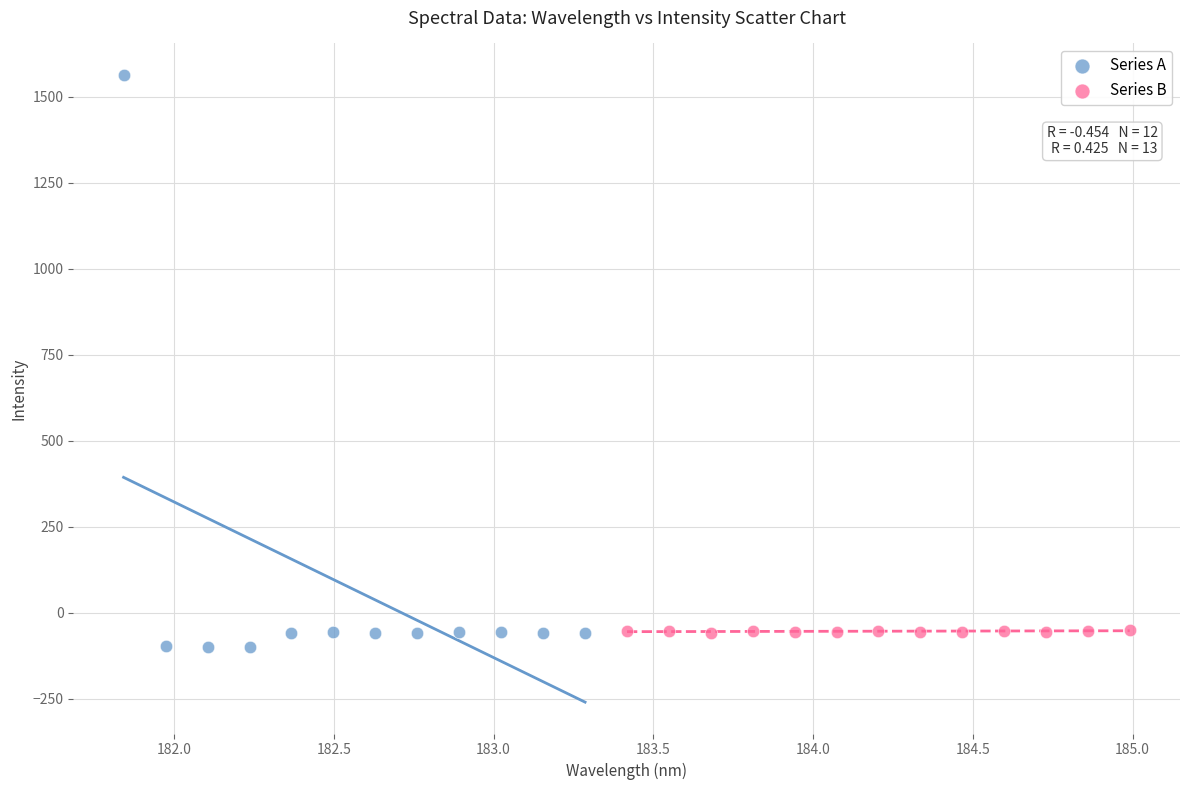

Which series has the largest Y range (max minus min)?

Series A